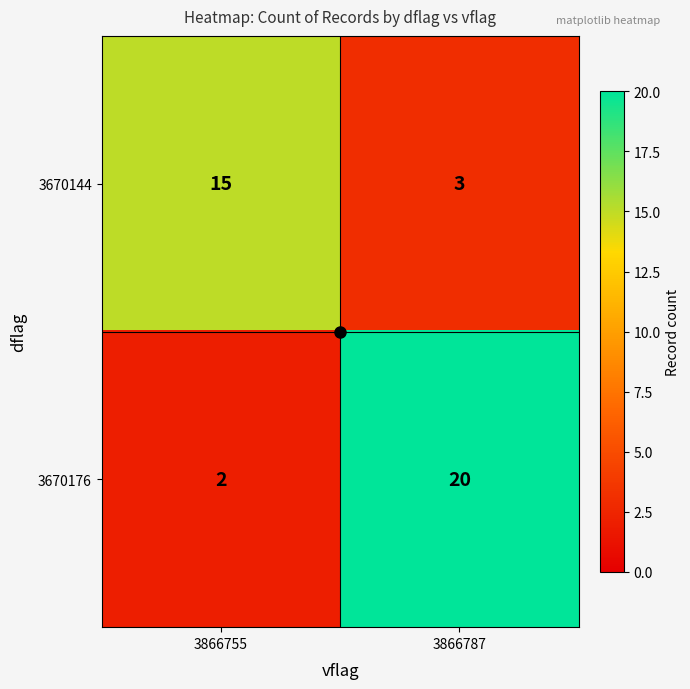

Between 3866755 and 3866787, which series saw the biggest shift?

3670176